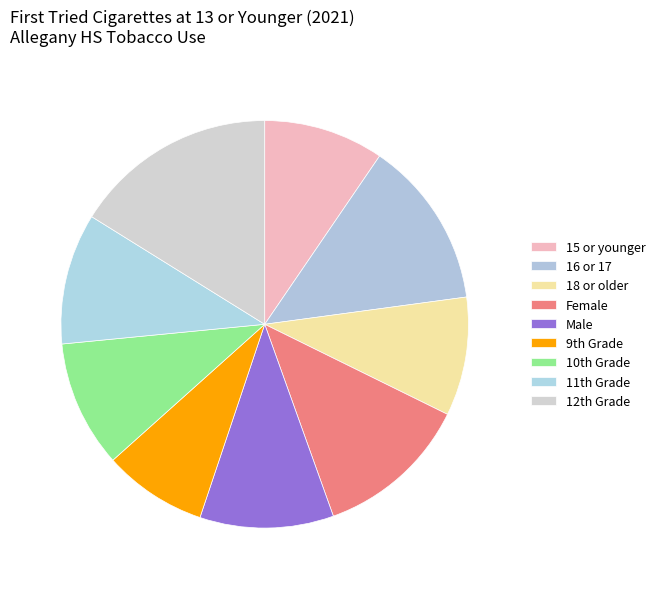

How many slices are in this pie chart?

9